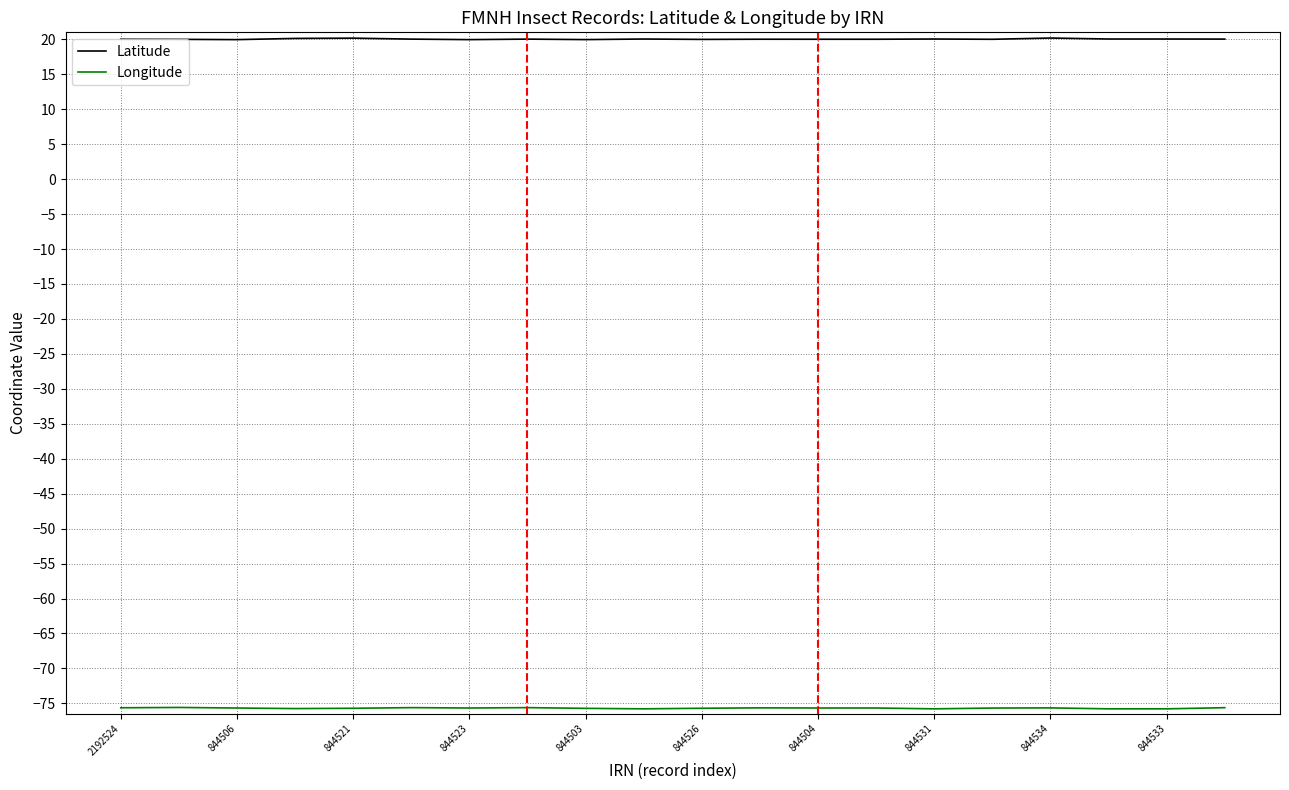

Which series has the largest total across all categories?

Latitude